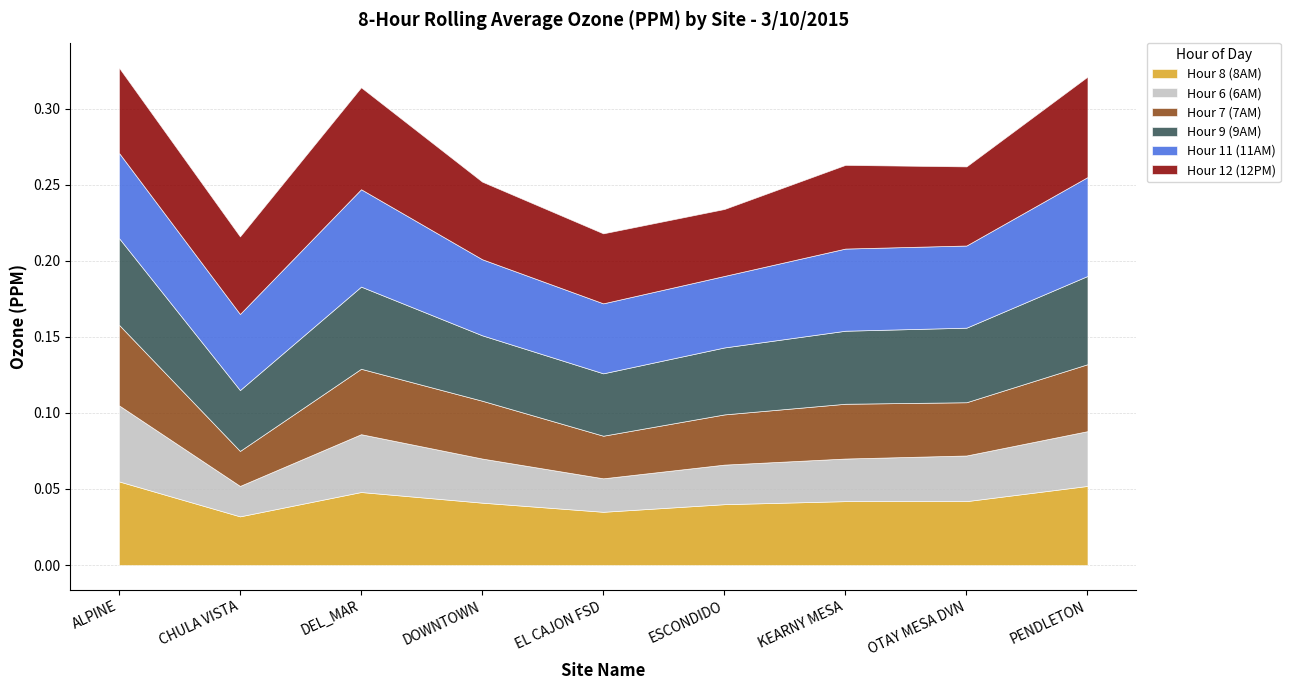

Is it true that Hour 9 (9AM) equals 0.1 at DEL_MAR?

False